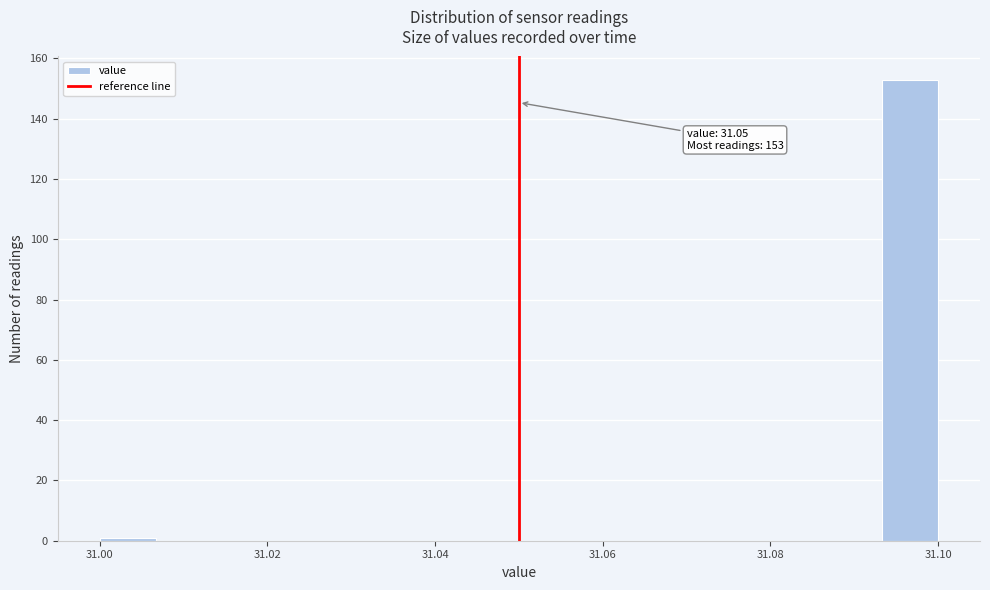

Around what value on the x-axis is the tallest bar? Give the approximate position of its centre, as read against the axis.

31.096